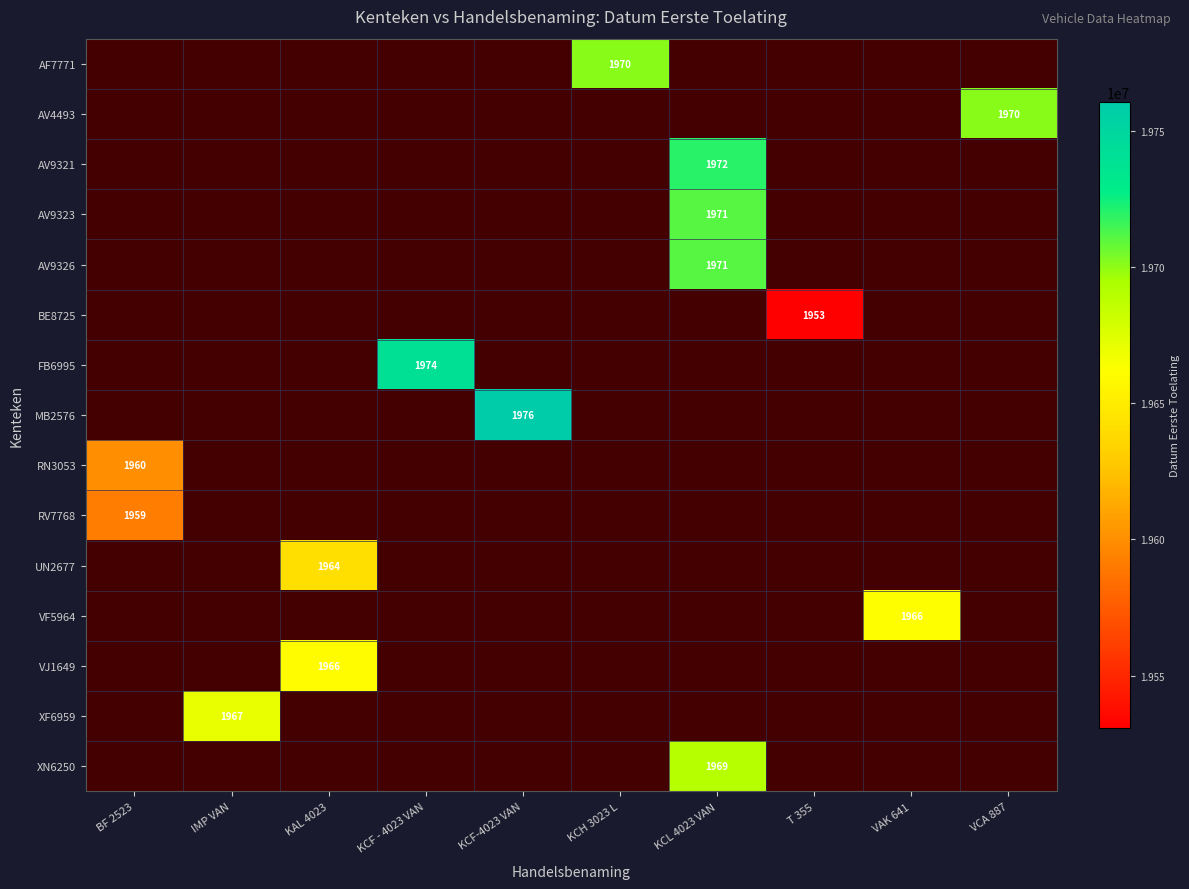

Is it true that AF7771 equals 1970 at KCH 3023 L?

True